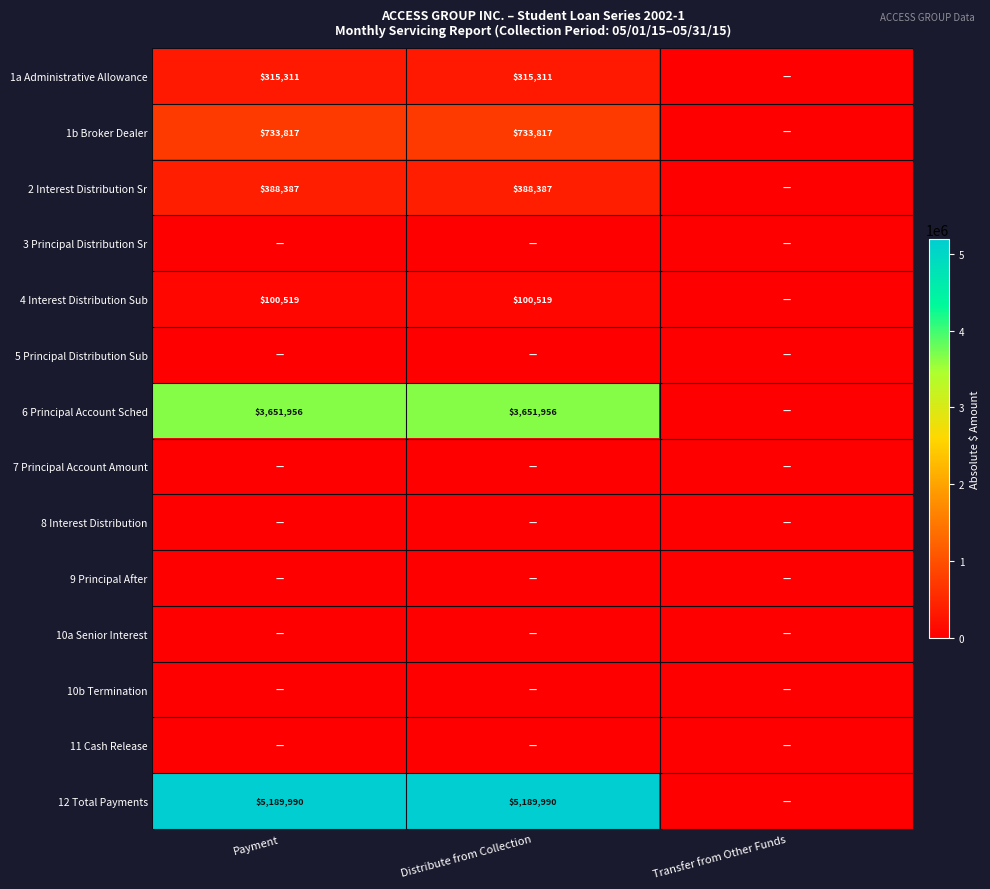

Which series has the largest range (max minus min)?

12 Total Payments